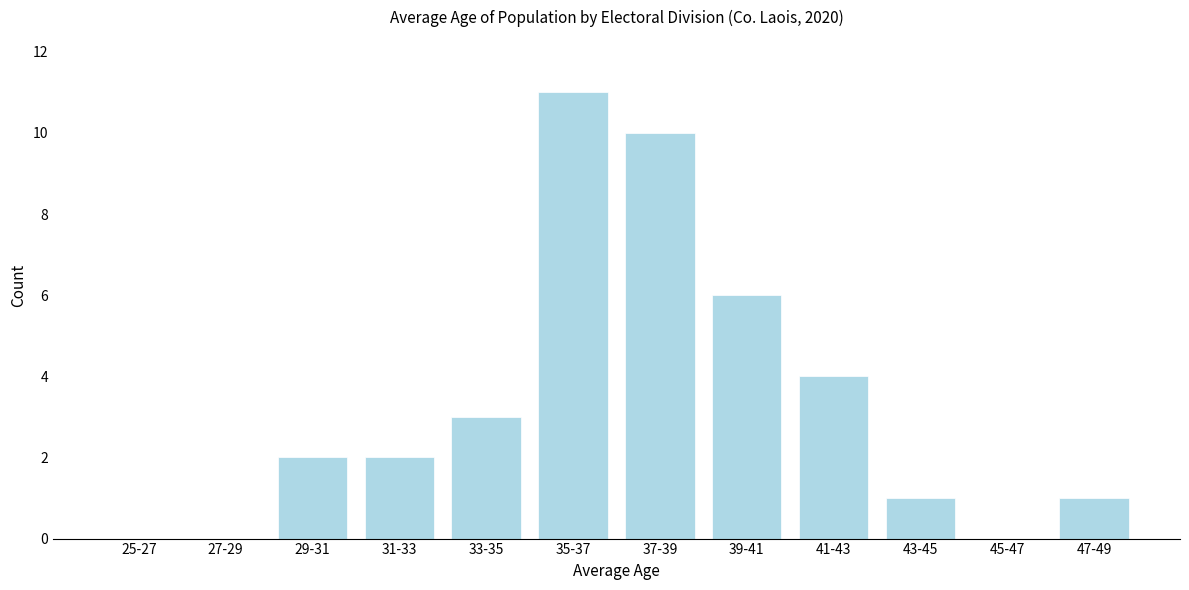

Reading left to right, extract all data points from this chart.

25-27=0	27-29=0	29-31=2	31-33=2	33-35=3	35-37=11	37-39=10	39-41=6	41-43=4	43-45=1	45-47=0	47-49=1